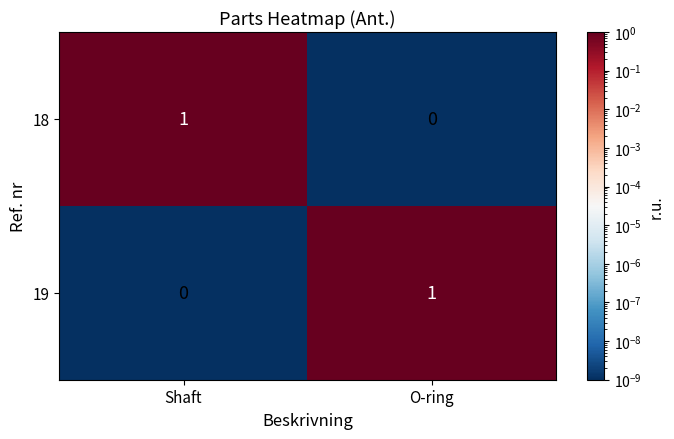

What is the maximum value shown in the chart?

1